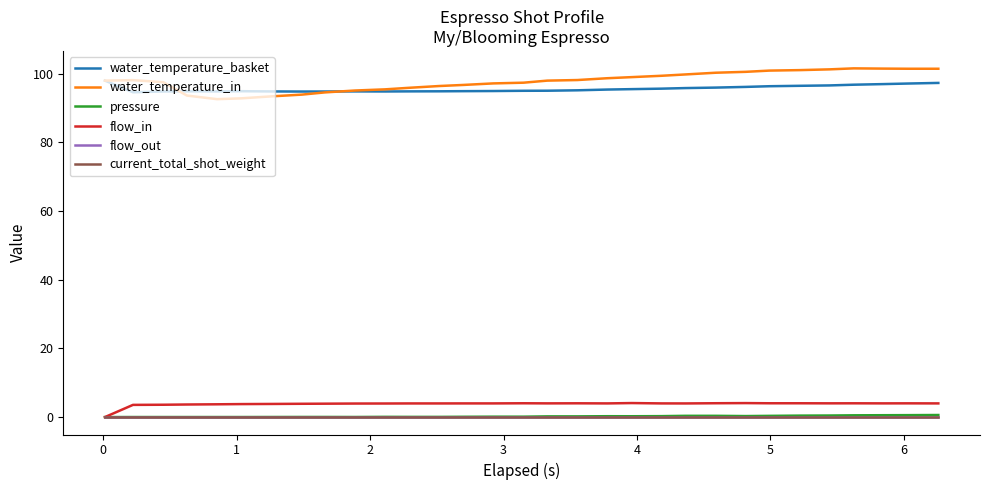

Does the chart have visible grid lines?

No